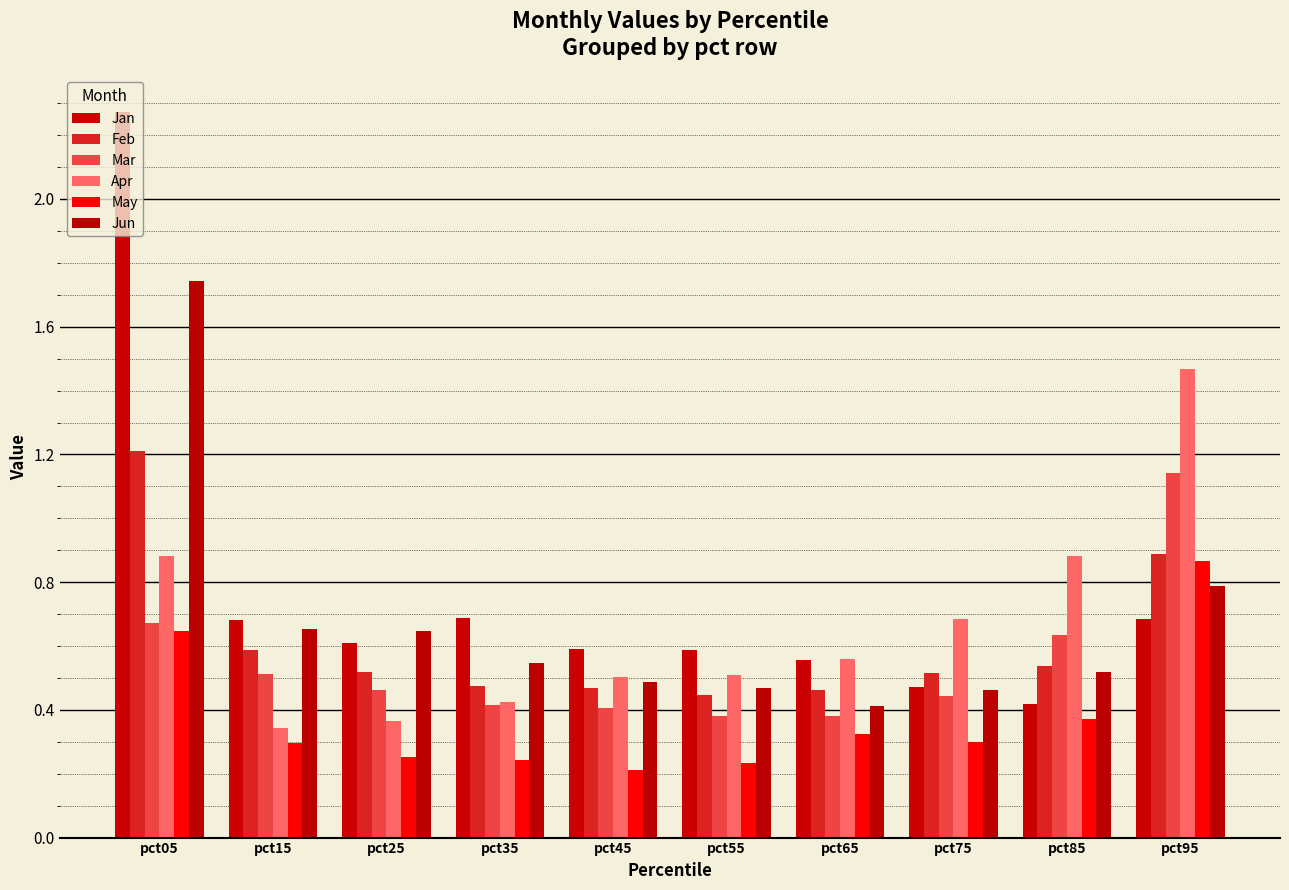

Which series has the largest total across all categories?

Jan